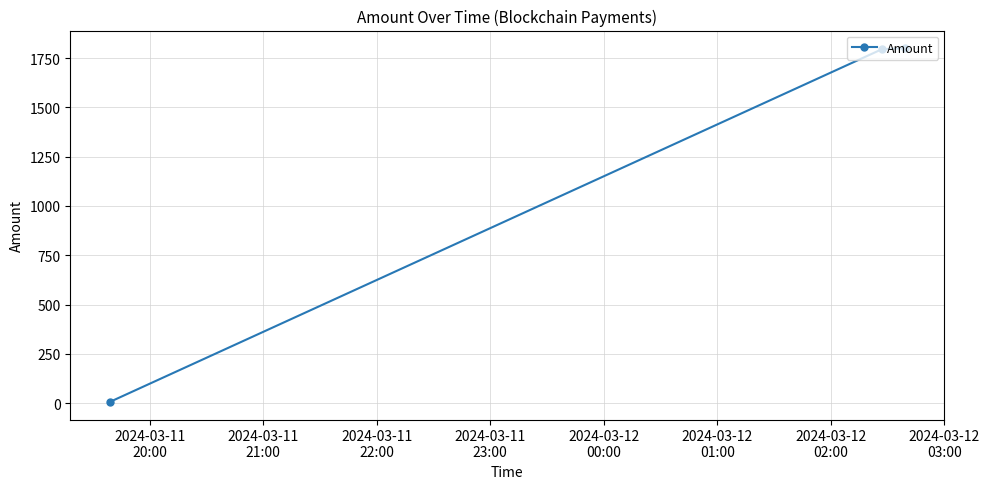

What is the value of the 2nd point from the left?

1795.7